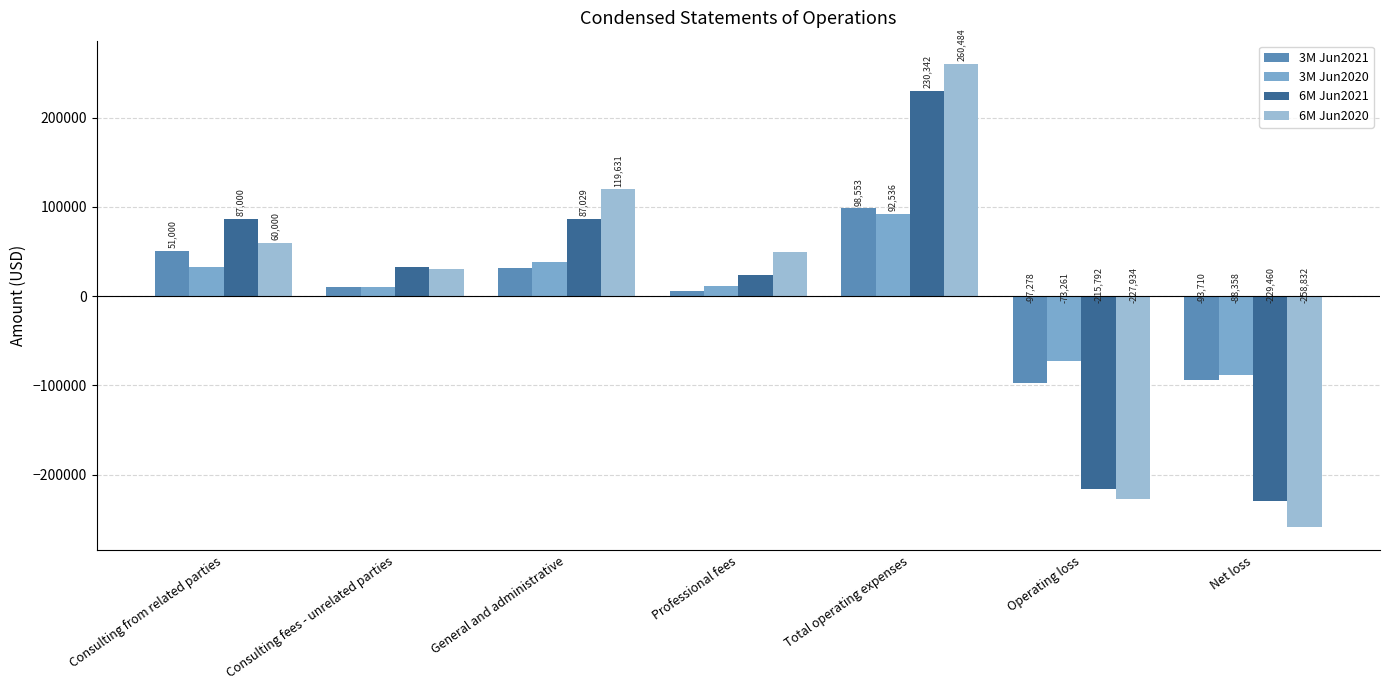

What is the approximate value of 6M Jun2020 at Consulting from related parties?

60000